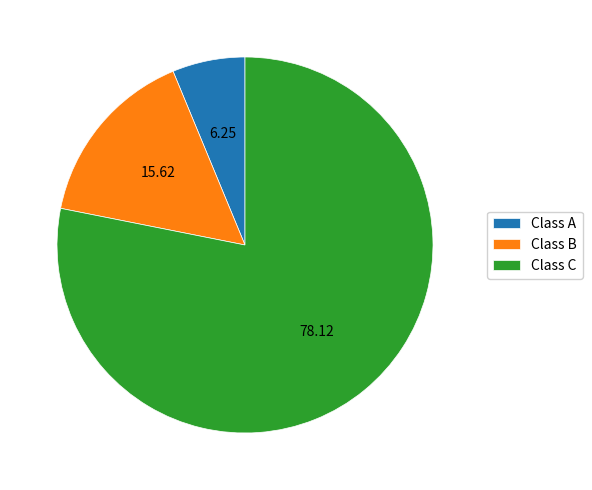

What is the largest slice in the pie chart?

Class C